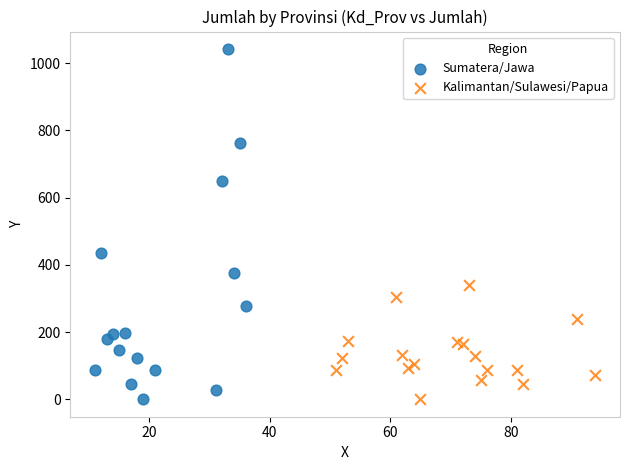

Which series reaches the maximum Y coordinate?

Sumatera/Jawa